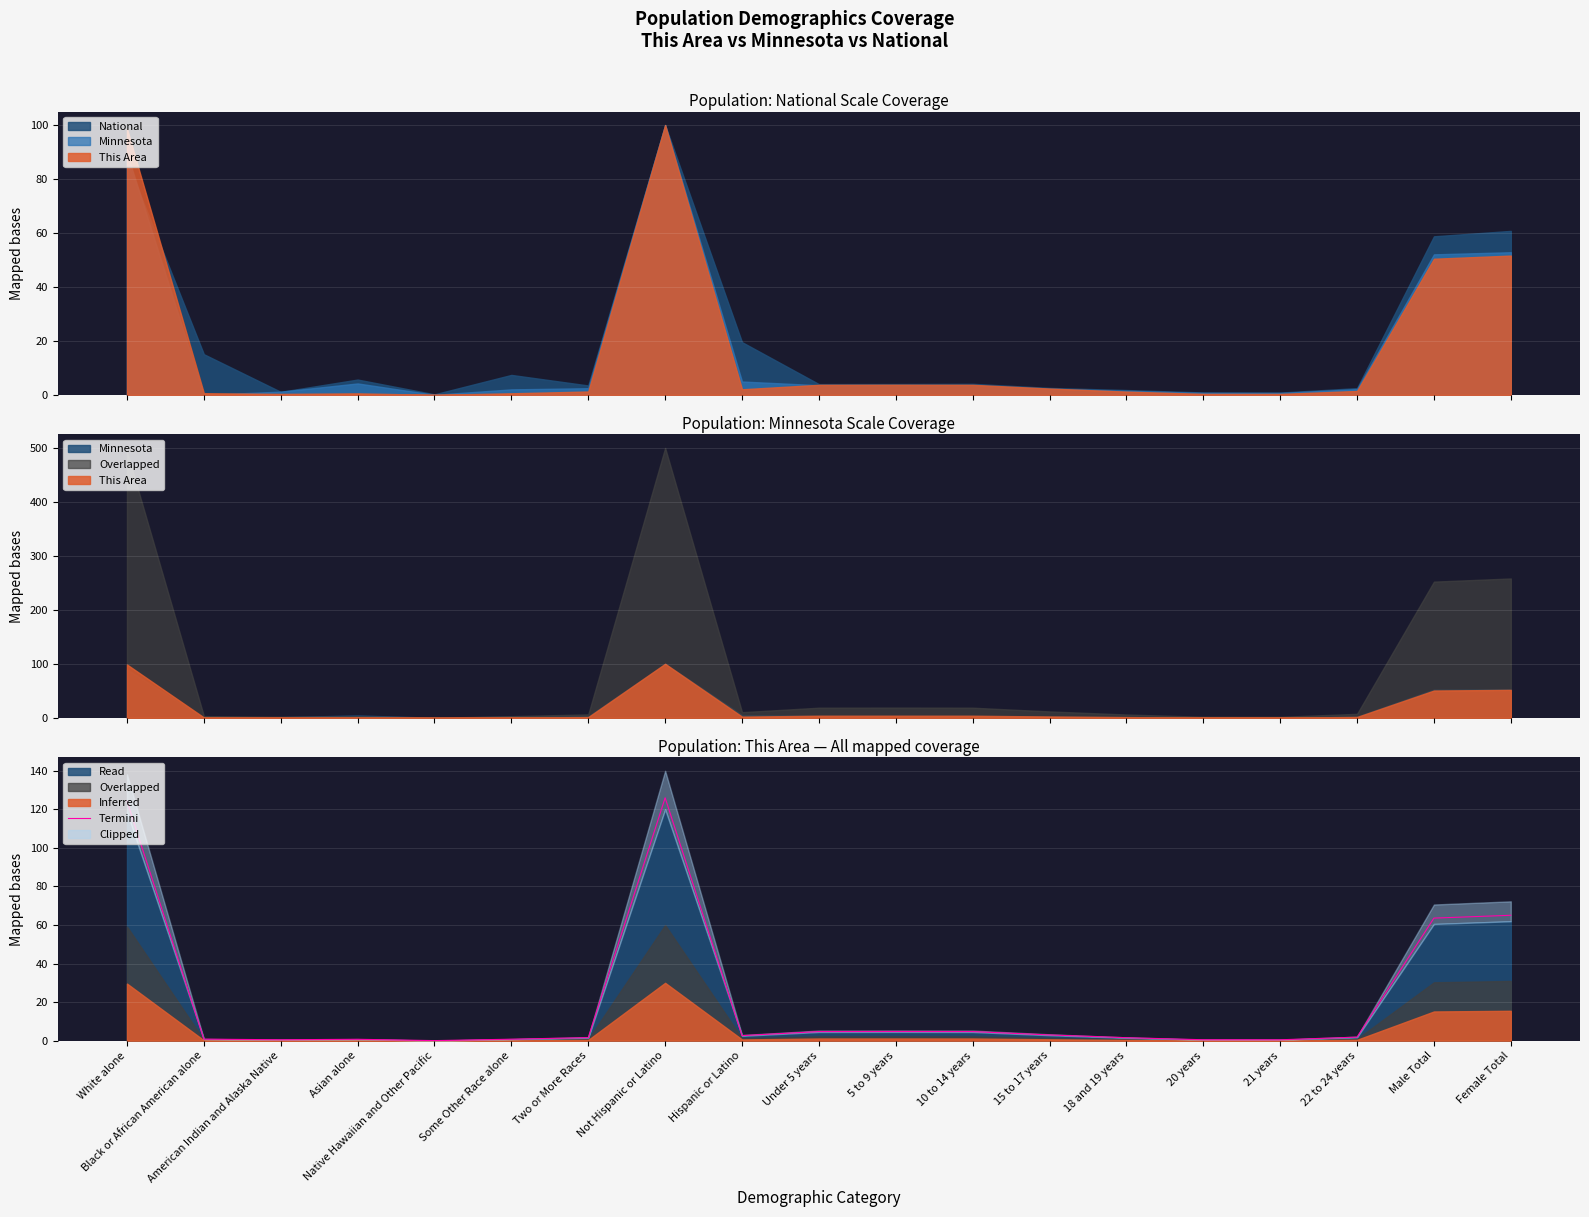

What is the difference between the maximum and second lowest values?

125.6